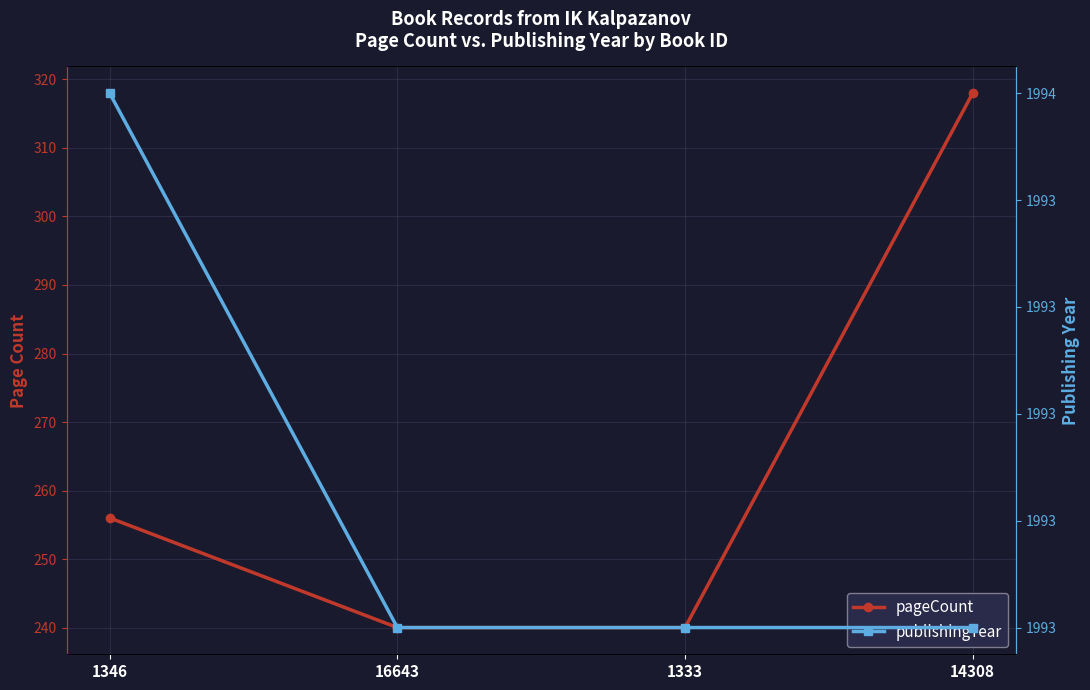

True or false: publishingYear has a value of 519 at 16643.

False